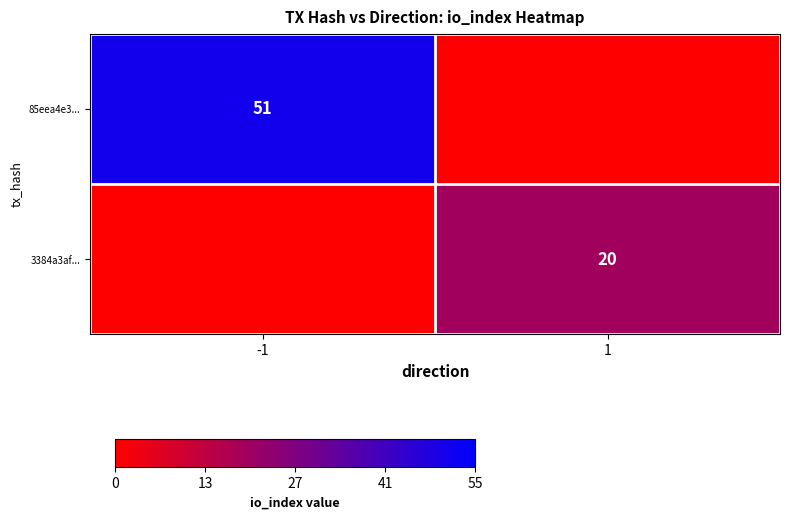

Is it true that 3384a3af... equals 20 at 1?

True